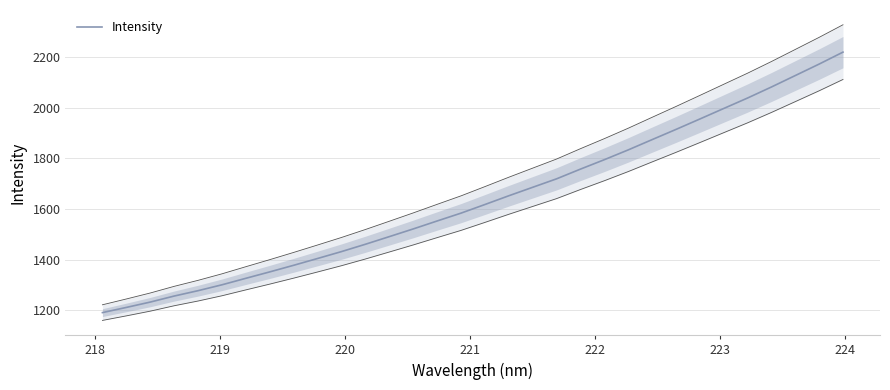

What is the minimum value for Intensity?

1190.8